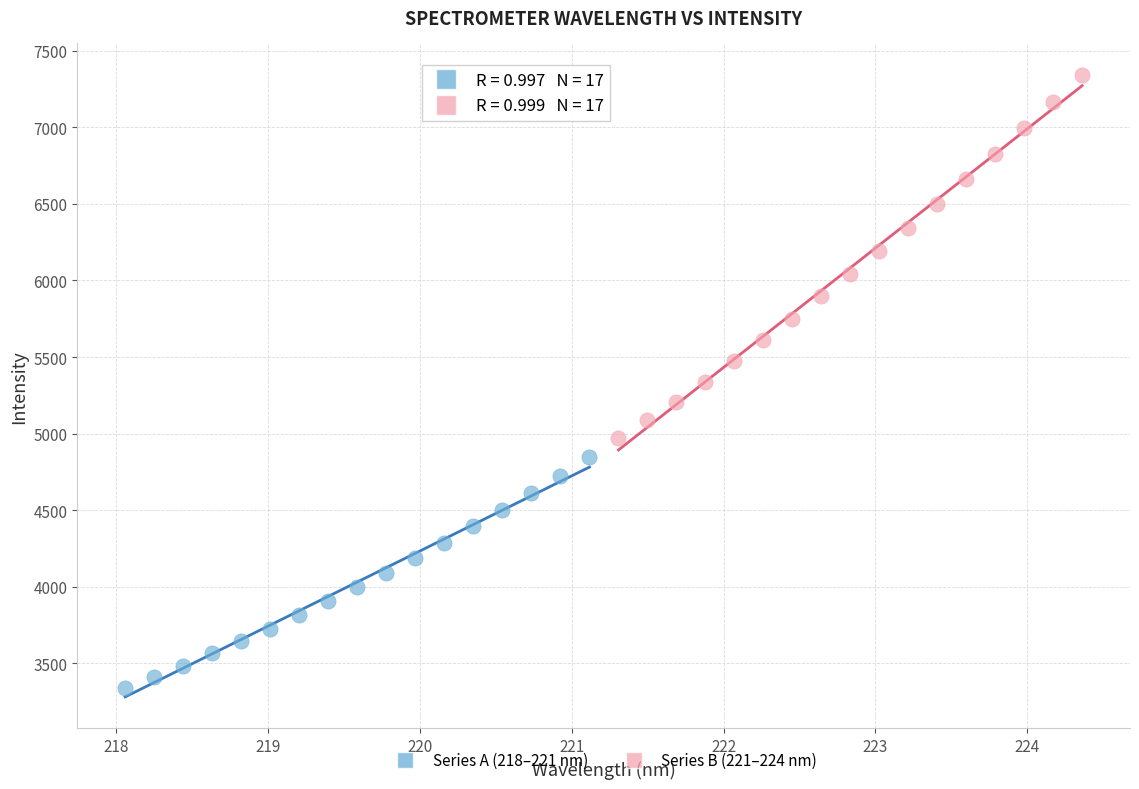

Which series contains the lowest Y value?

Series A (218–221 nm)